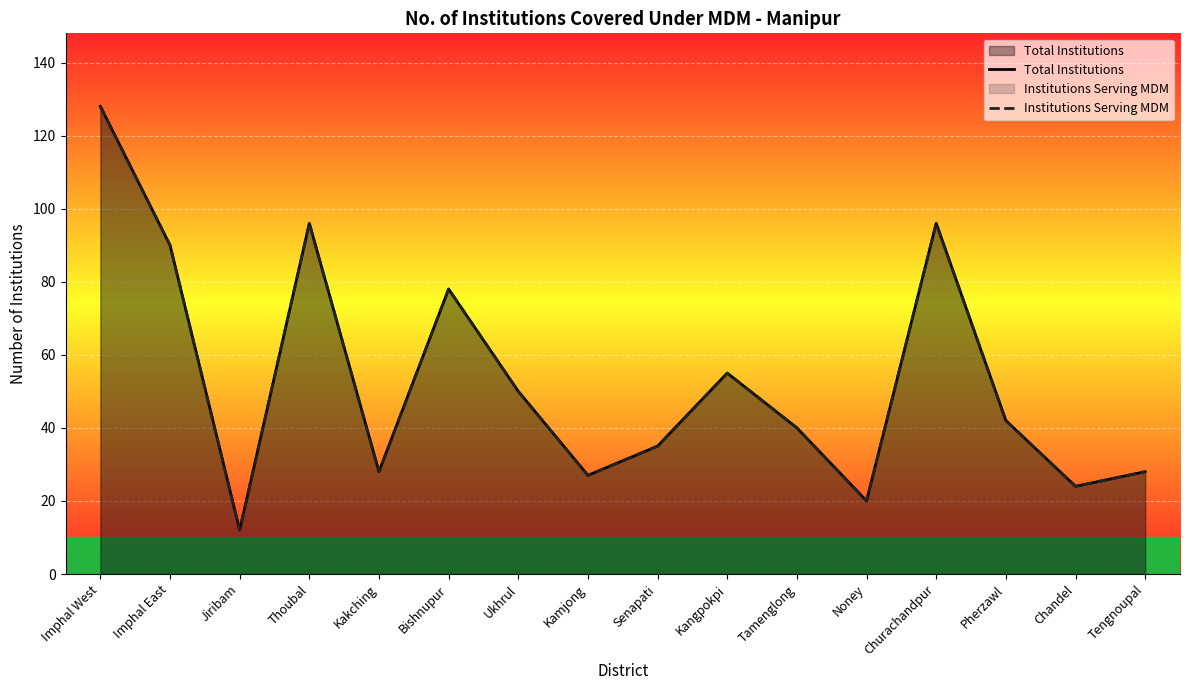

What are all the series names shown in the legend?

Total Institutions, Institutions Serving MDM